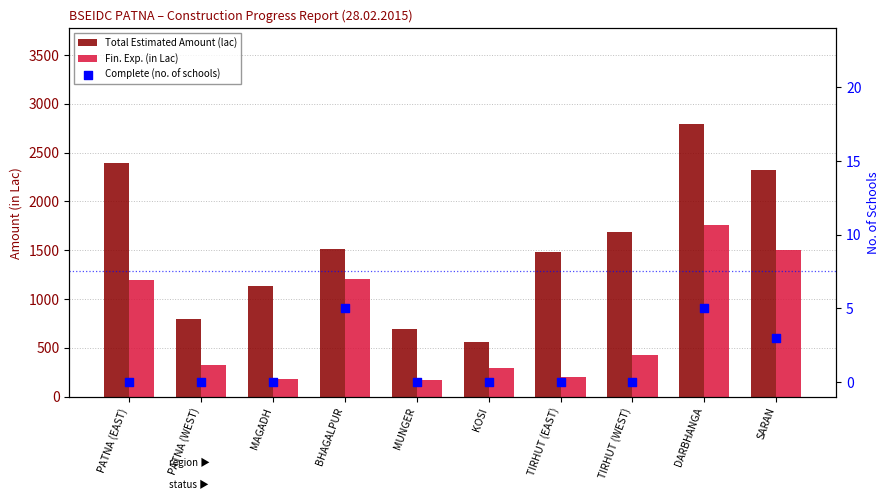

At which category is the sum across all series the highest?

DARBHANGA